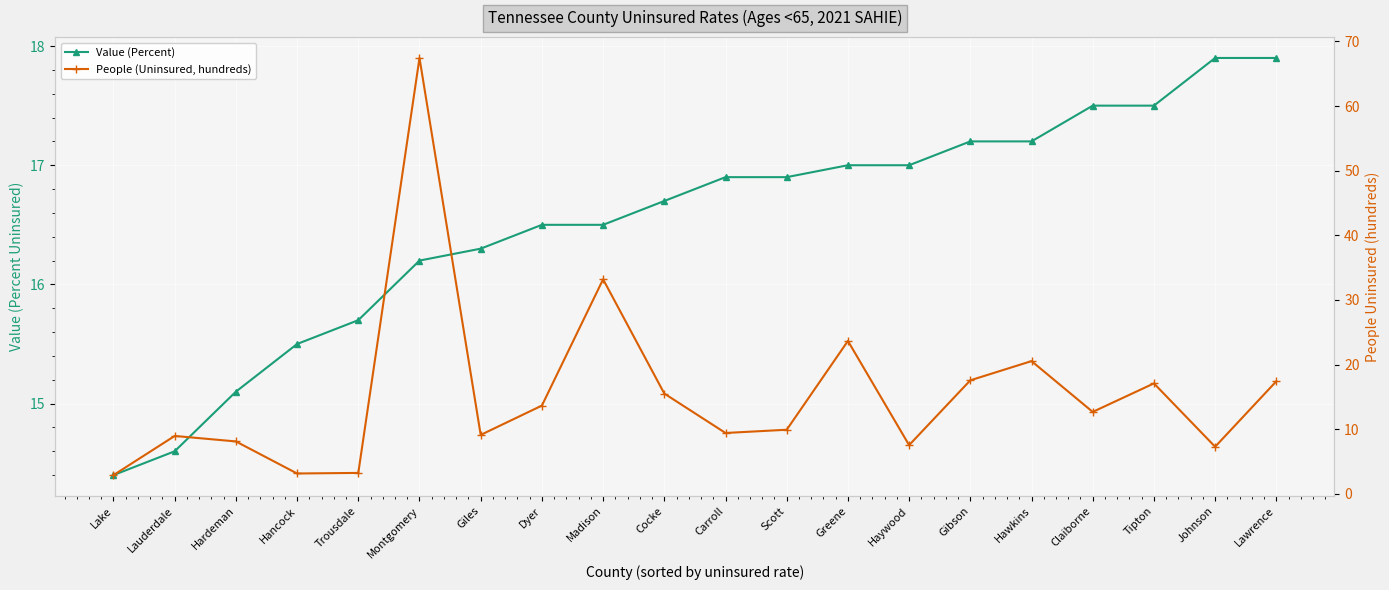

Which series has the largest total across all categories?

Value (Percent)